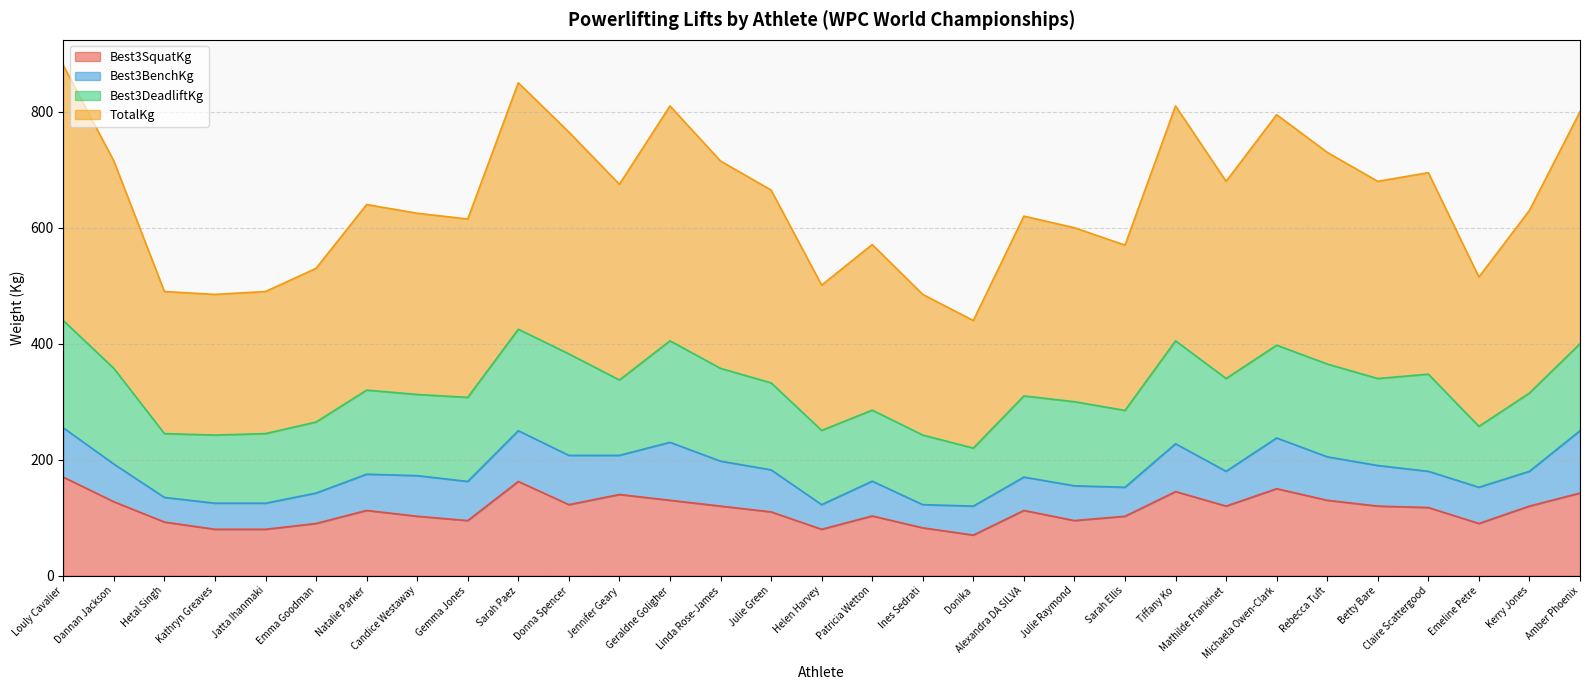

True or false: Best3SquatKg and TotalKg cross at least once.

False